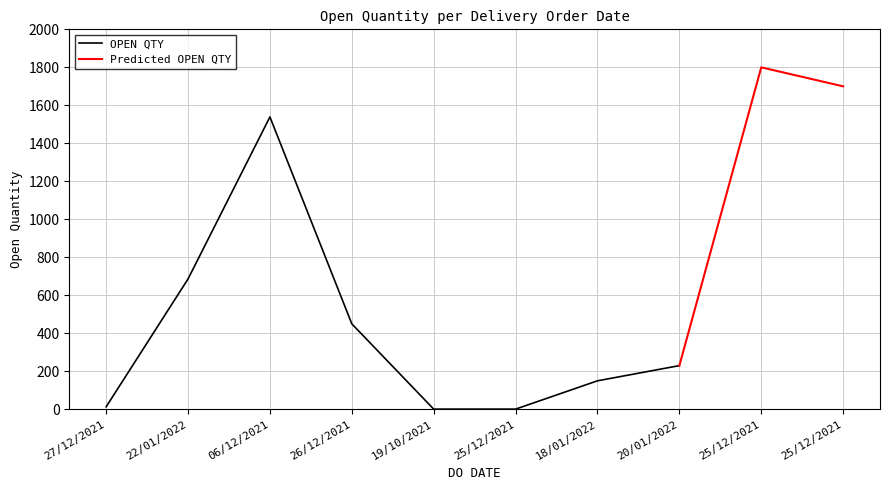

Rank the categories by value from highest to lowest.

25/12/2021, 25/12/2021, 06/12/2021, 22/01/2022, 26/12/2021, 20/01/2022, 18/01/2022, 27/12/2021, 19/10/2021, 25/12/2021